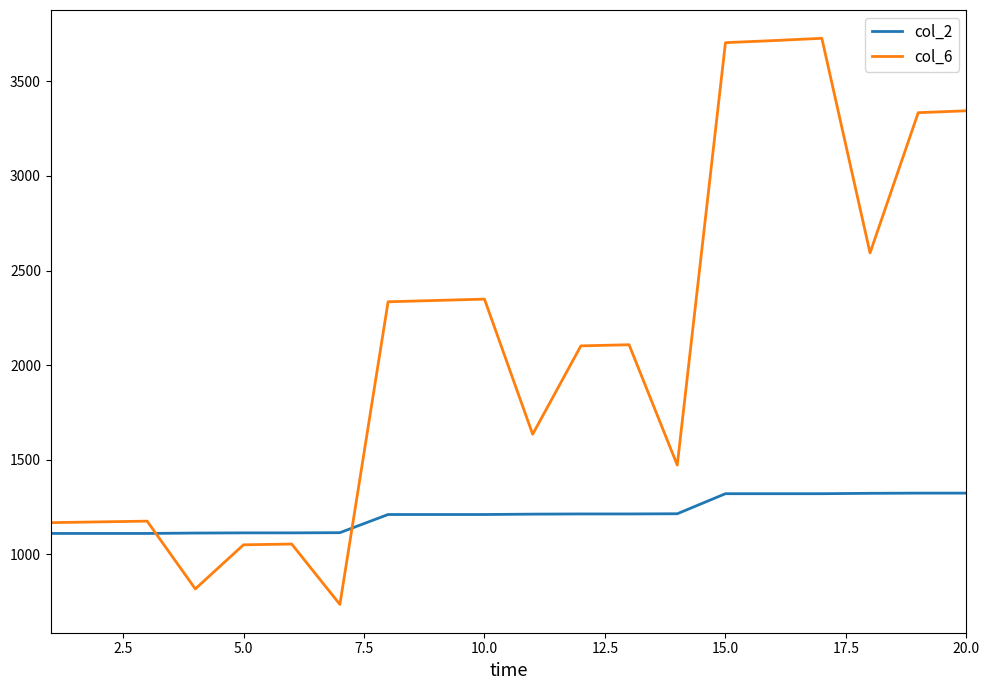

True or false: col_2 and col_6 cross at least once.

True